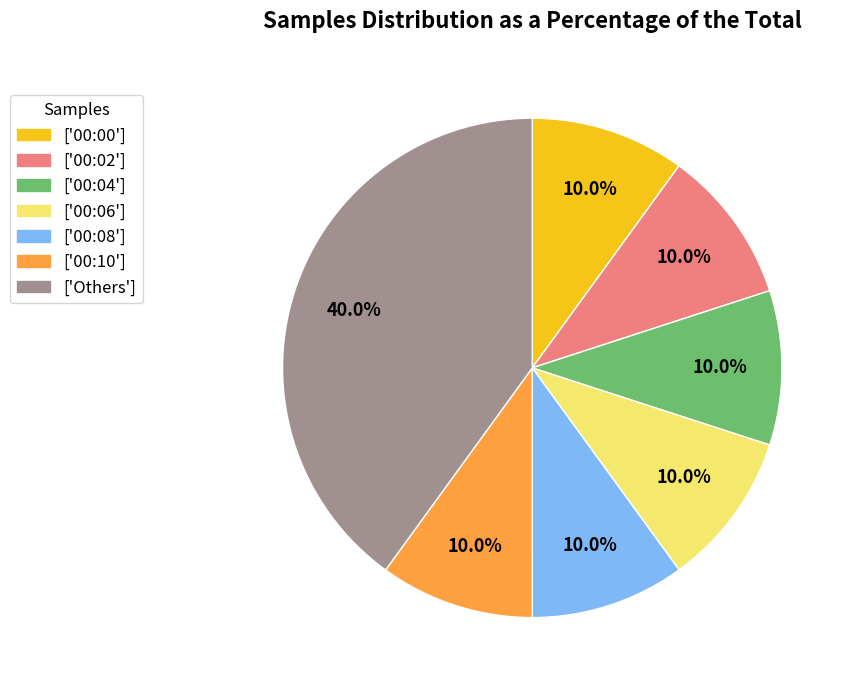

Approximately how many times larger is the value at ['00:02'] compared to ['00:06']?

1.0